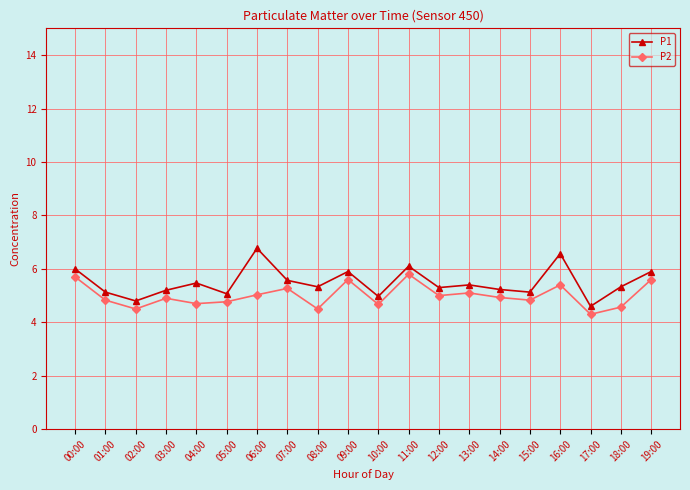

What is the difference between the highest and lowest values at 02:00?

0.3